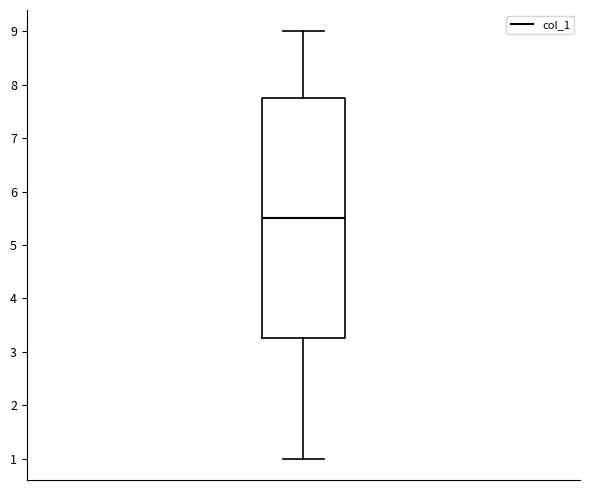

Transcribe this box plot: give where the median line is, the range the box spans, and where the two whiskers end, as read against the y-axis. The values are not printed on the chart, so give them approximately, as read against the axis.

median 5.5, box 3.3 to 7.8, whiskers 1.0 to 9.0